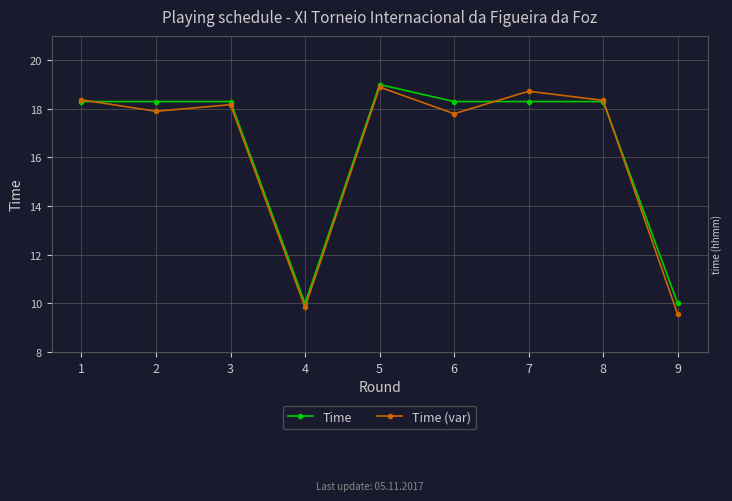

How many lines are shown in the chart?

2